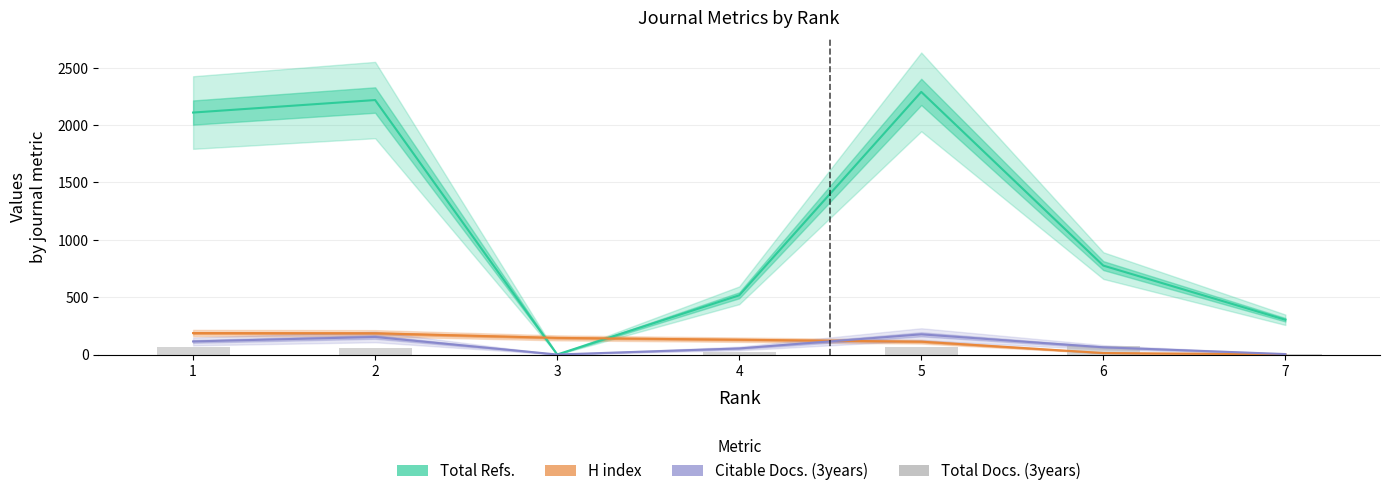

Where is Citable Docs. (3years) nearest to the value 88?

6